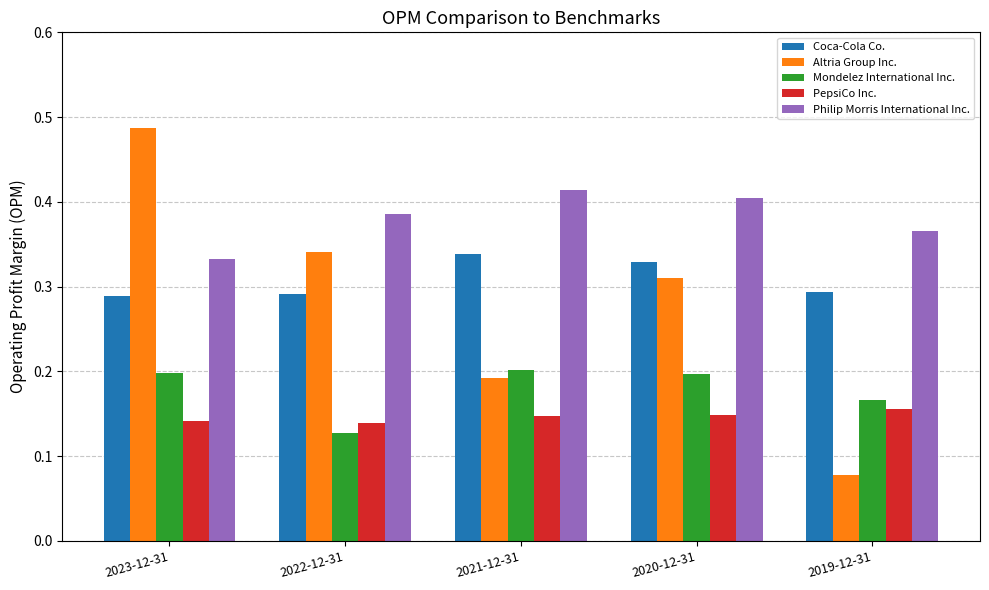

Rank the series by their maximum value, from highest to lowest.

Altria Group Inc., Philip Morris International Inc., Coca-Cola Co., Mondelez International Inc., PepsiCo Inc.